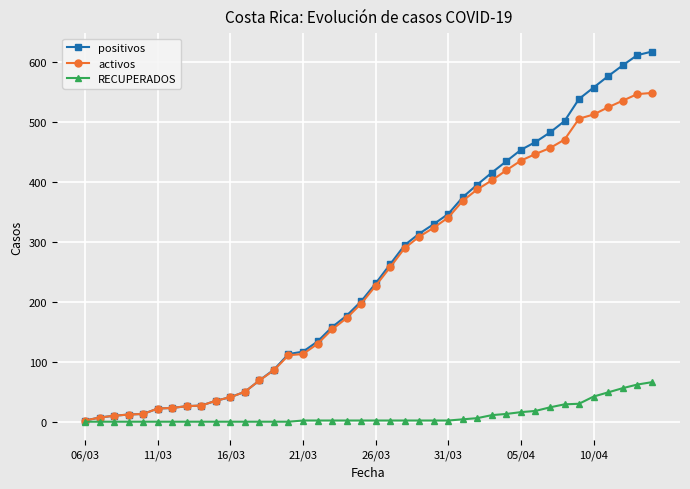

Count the number of data series in this chart.

3